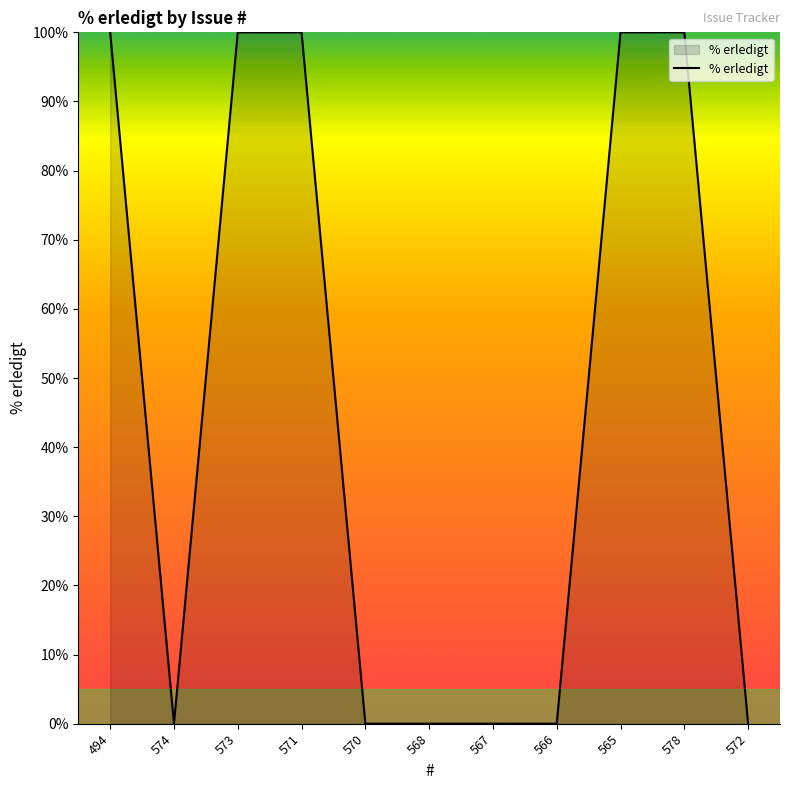

Is it true that the value at 570 is 63?

False